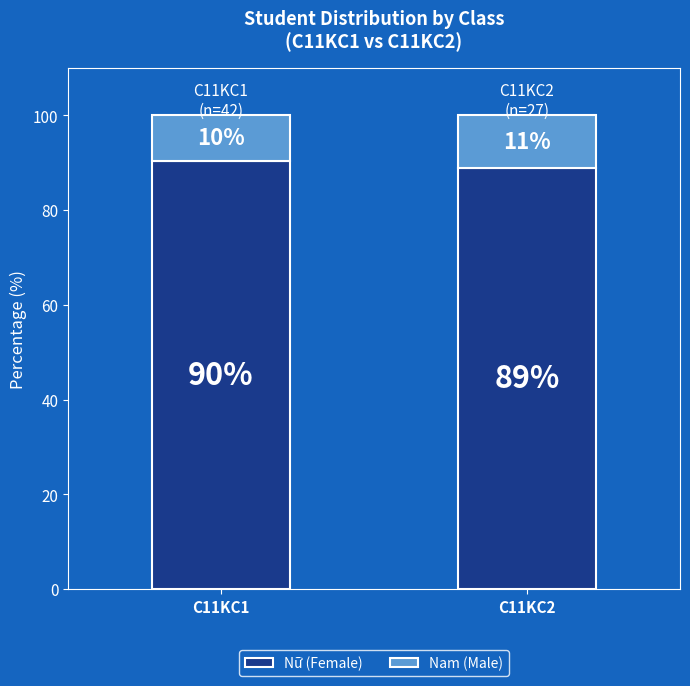

How many bars are there in total?

2